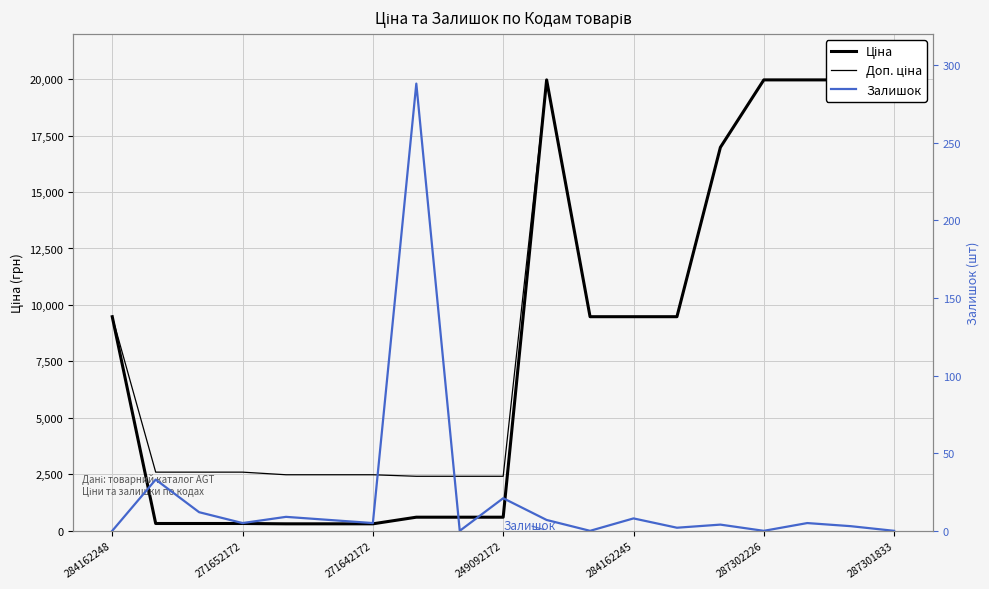

Rank the series at 287302226 from highest to lowest value.

Ціна, Доп. ціна, Залишок